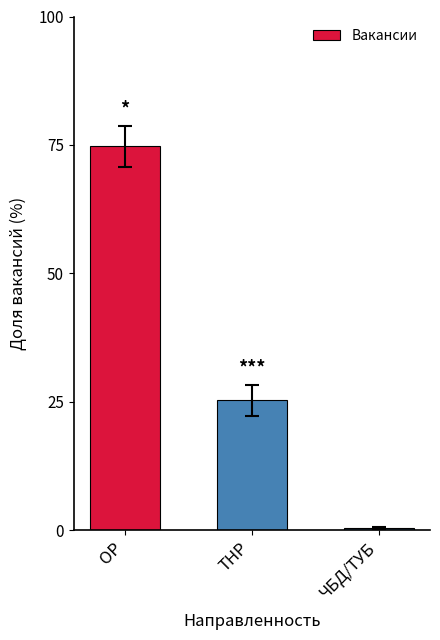

Reading left to right, transcribe all the data shown in this chart.

74.7	25.3	0.5